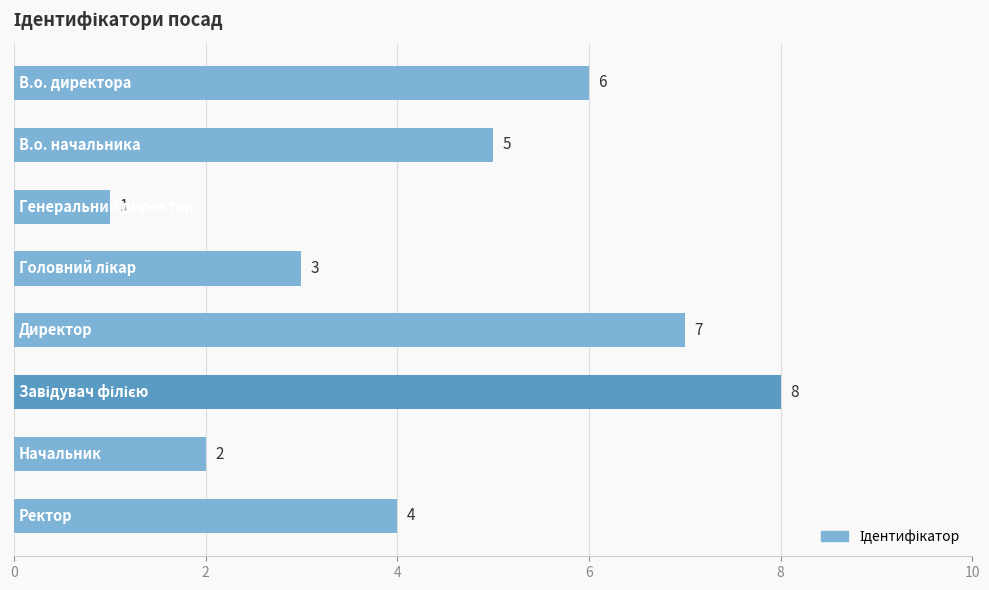

What is the difference between the maximum and minimum values?

7